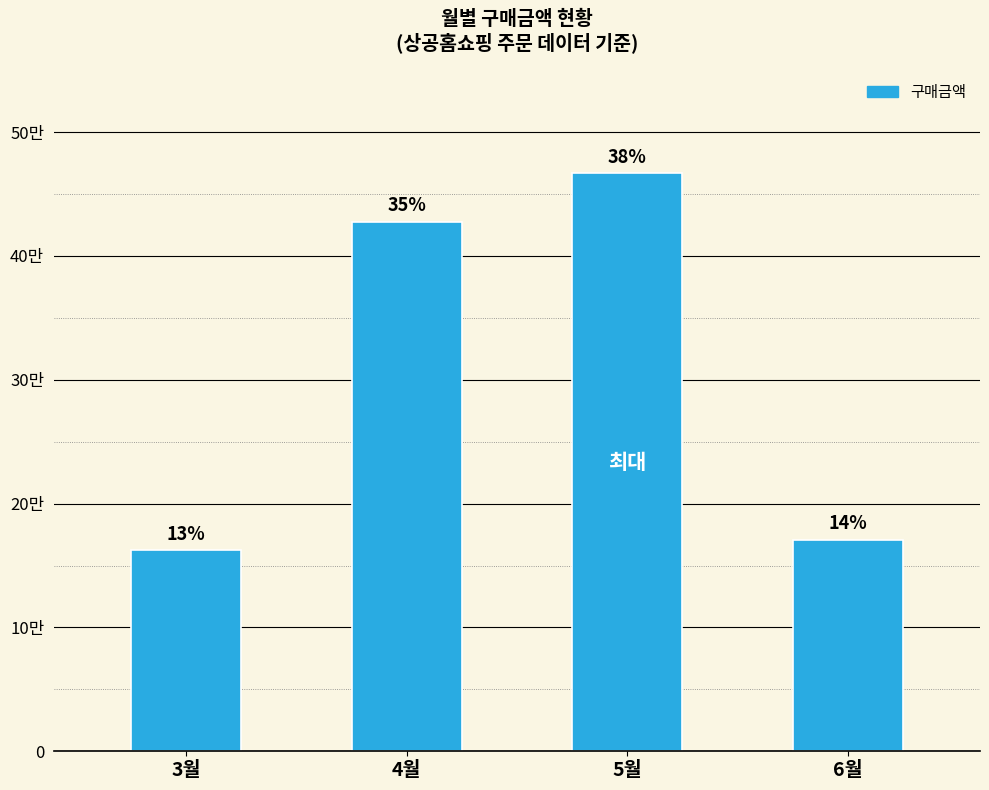

Does the chart contain any negative values?

No